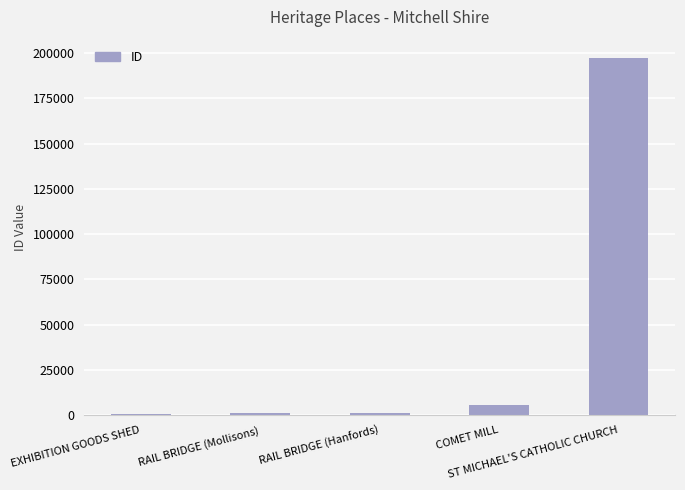

What is the ratio of the value at COMET MILL to the value at RAIL BRIDGE (Mollisons)?

5.8